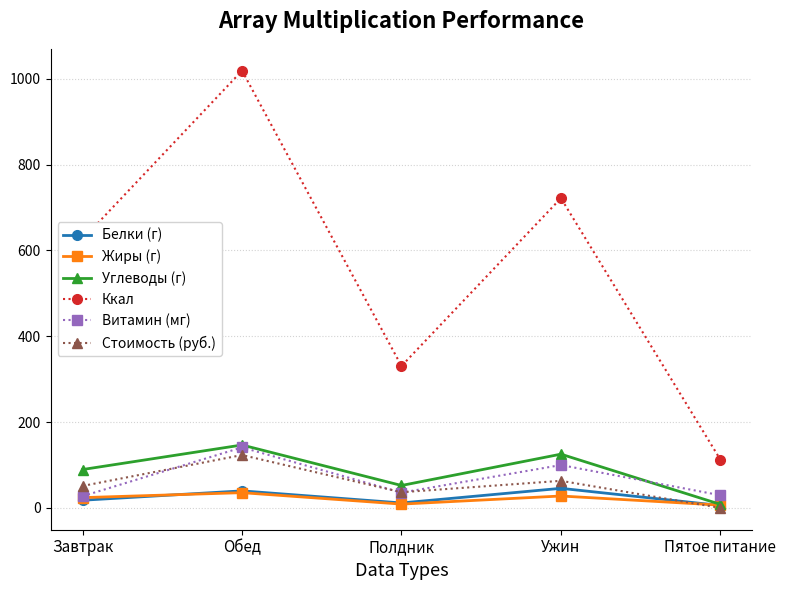

True or false: Белки (г) and Витамин (мг) intersect in this chart.

False